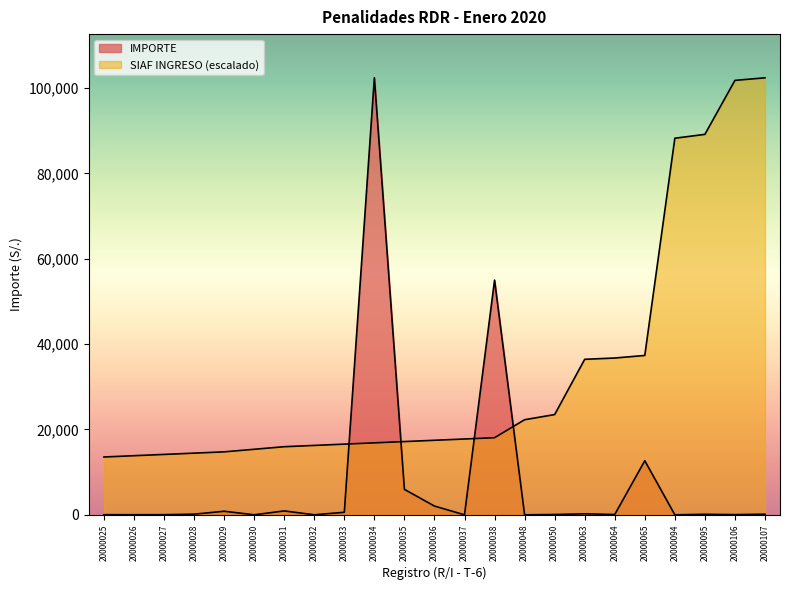

Rank the series by their average value, from highest to lowest.

SIAF INGRESO, IMPORTE